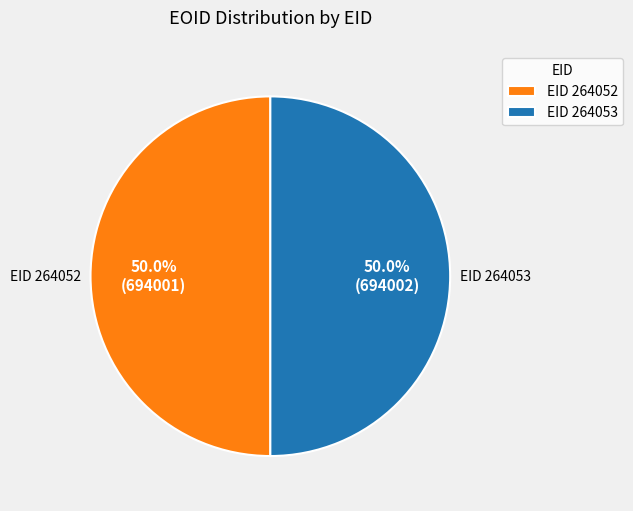

How much of the chart is everything except EID 264052?

50.0%